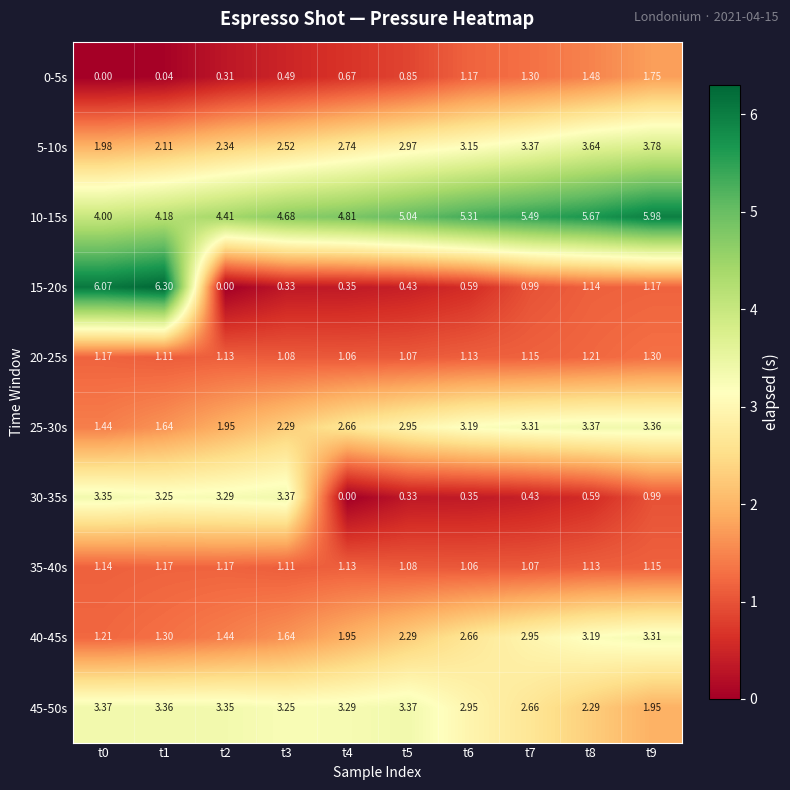

Is the value of 25-30s at t6 greater than the value of 45-50s at t3?

No